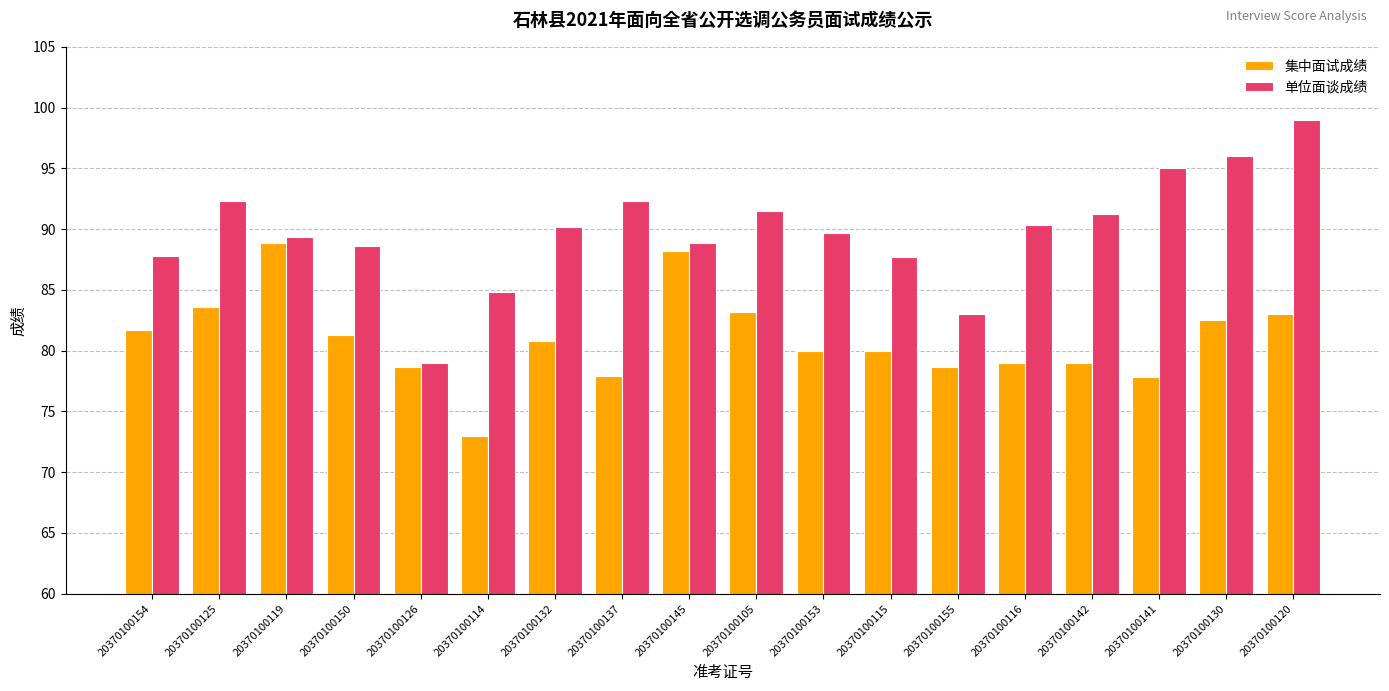

What is the label of the 6th bar from the left?

20370100114